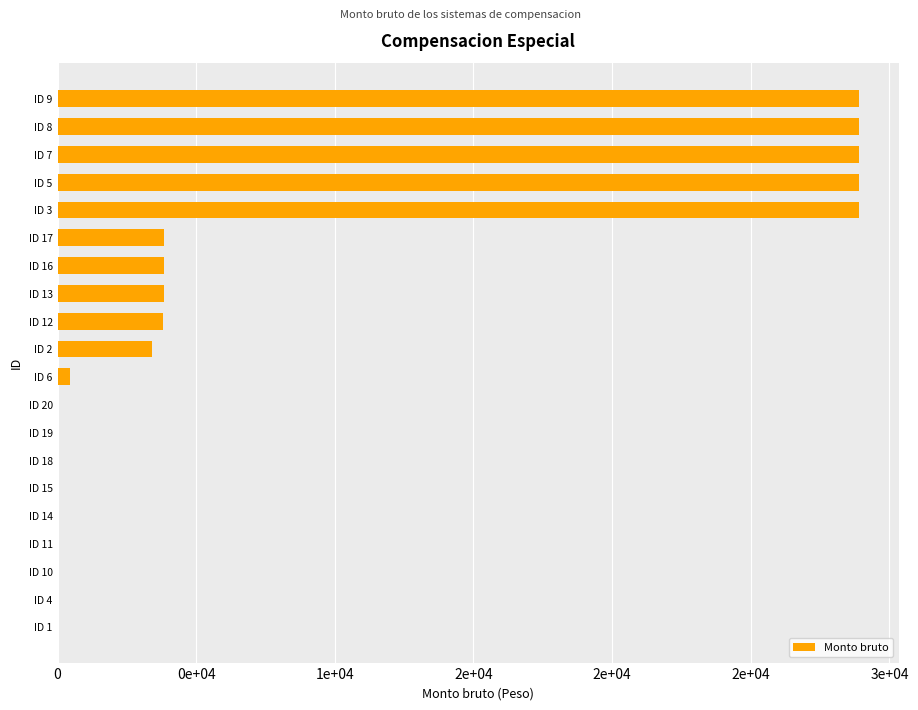

How many bars are there in total?

20